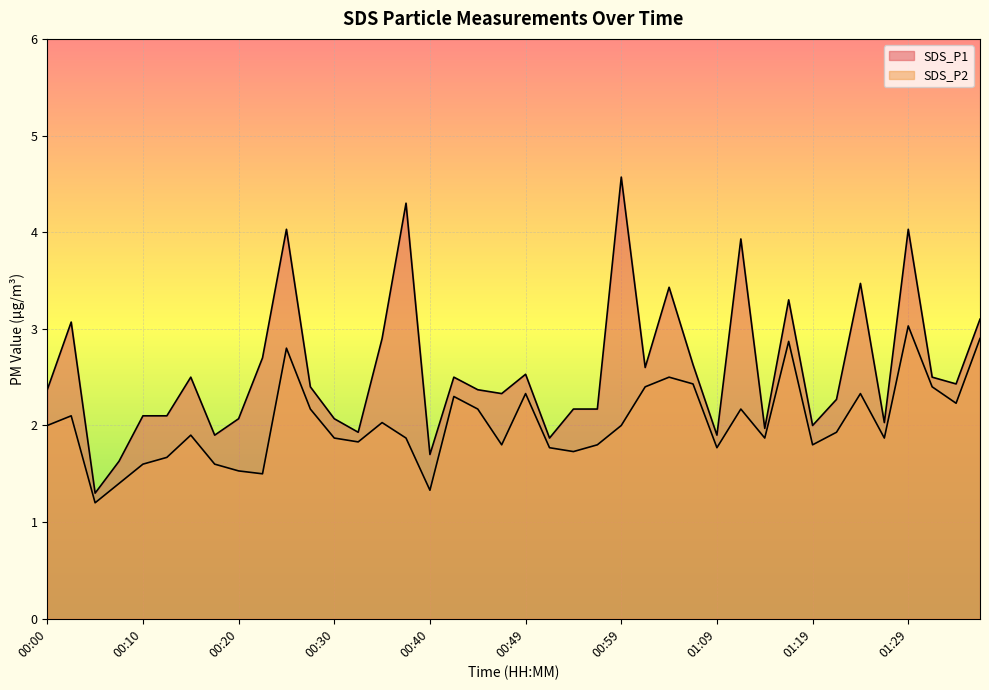

What is the difference between the maximum and minimum values in the SDS_P1 series?

3.3